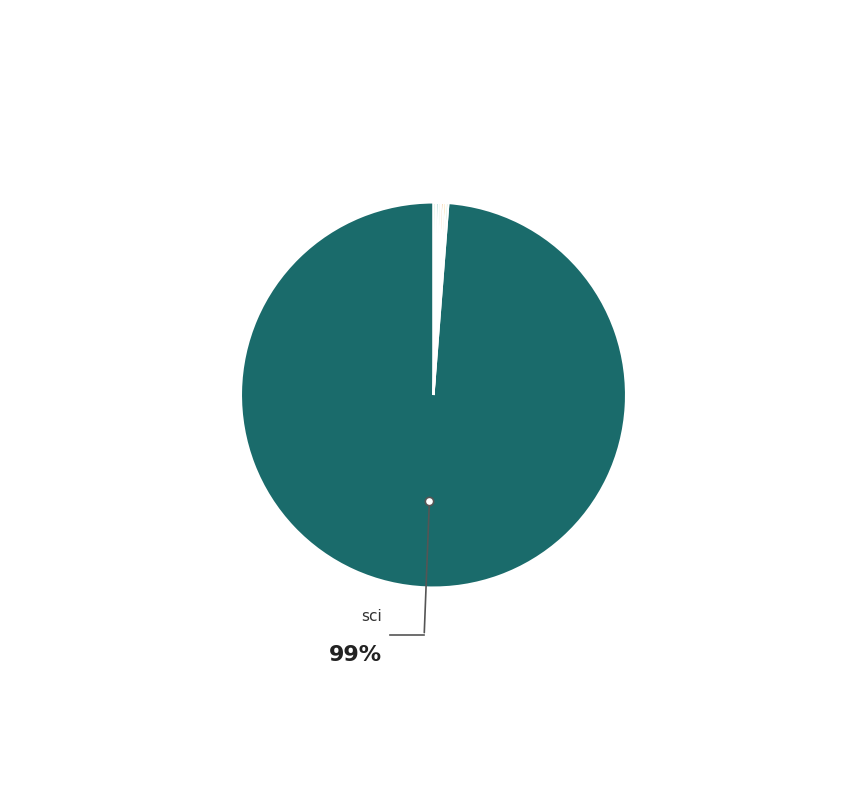

Rank the categories by value from highest to lowest.

sci, valid_min, valid_max, min, max, mean, stdev